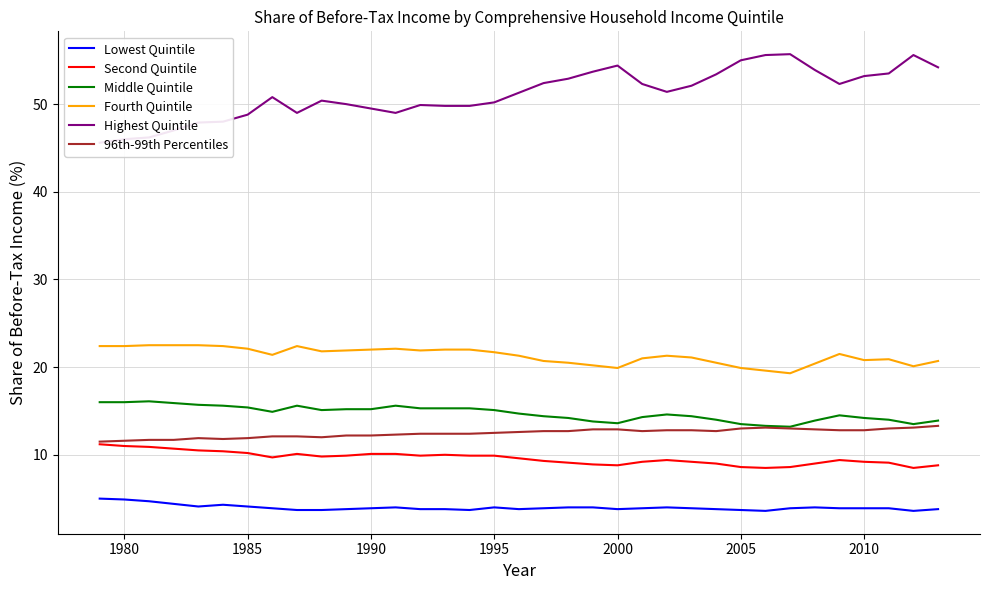

True or false: Fourth Quintile and Lowest Quintile intersect in this chart.

False